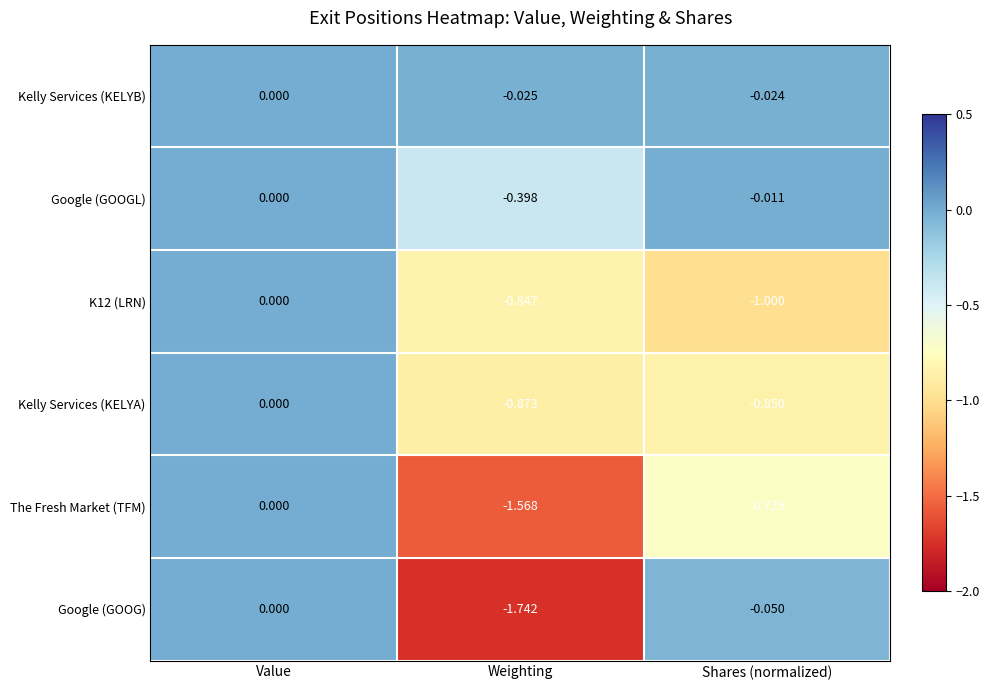

At which category does the chart reach its peak across all series?

Value